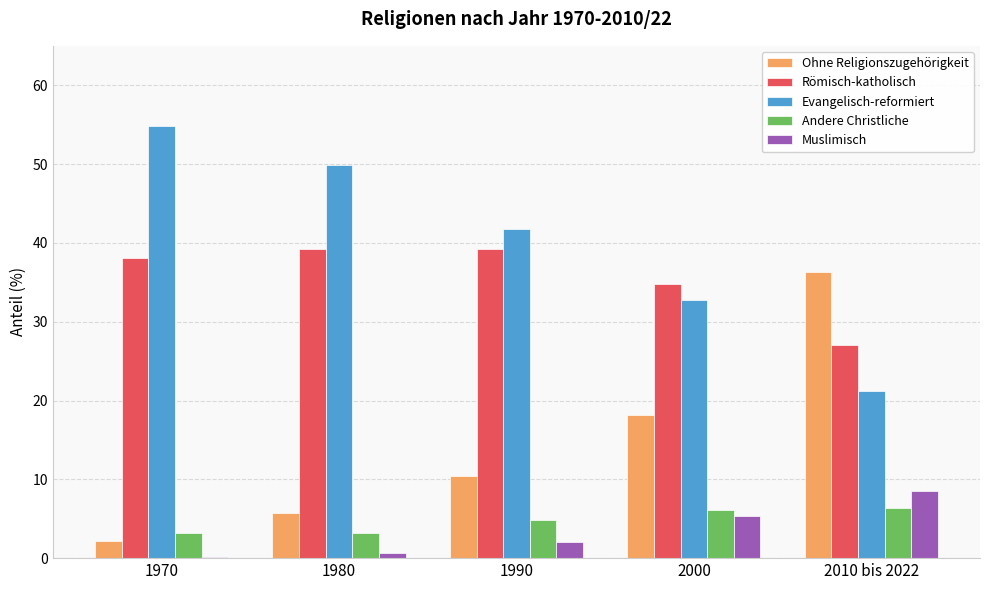

What are all the series names shown in the legend?

Ohne Religionszugehörigkeit, Römisch-katholisch, Evangelisch-reformiert, Andere Christliche, Muslimisch